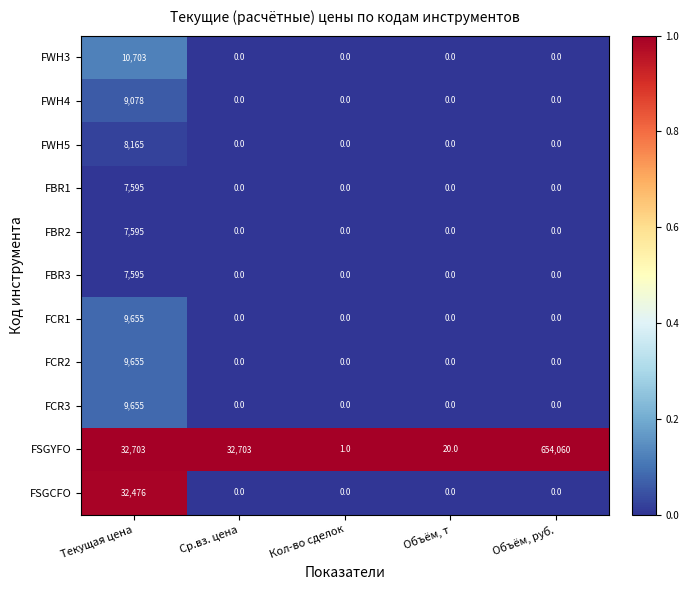

Which category has the highest value across all series?

Объём, руб.